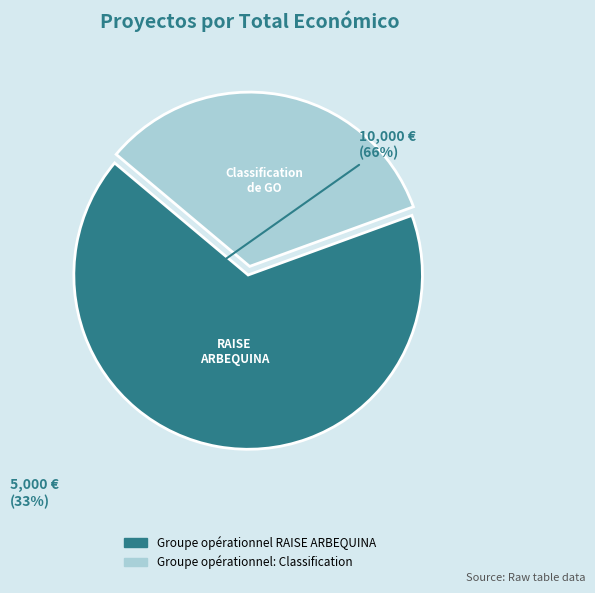

Which category has the biggest portion of the pie?

Groupe opérationnel RAISE ARBEQUINA